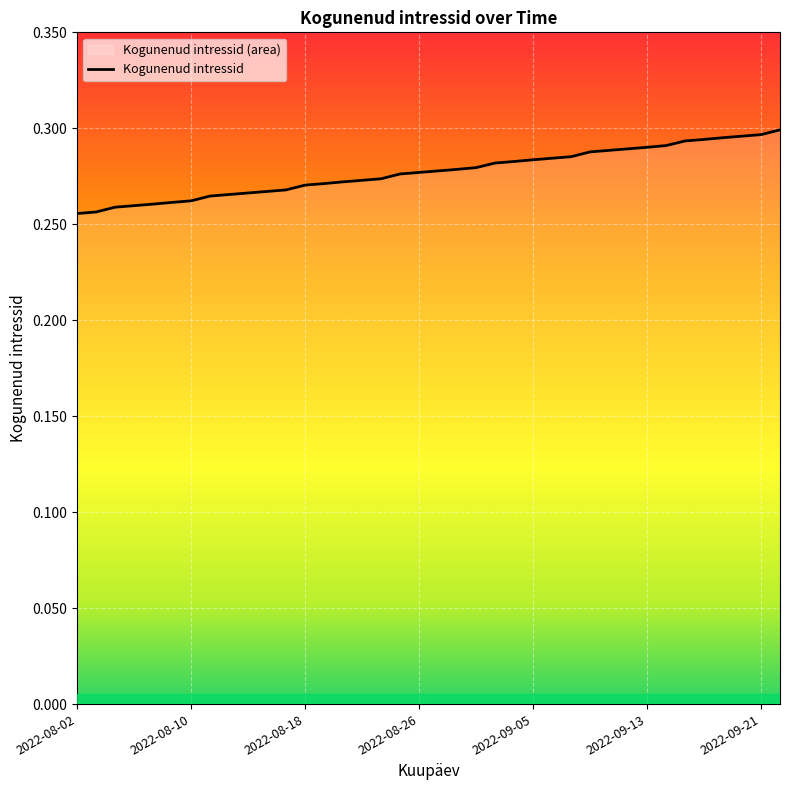

What is the value of the 9th point from the left?

0.3